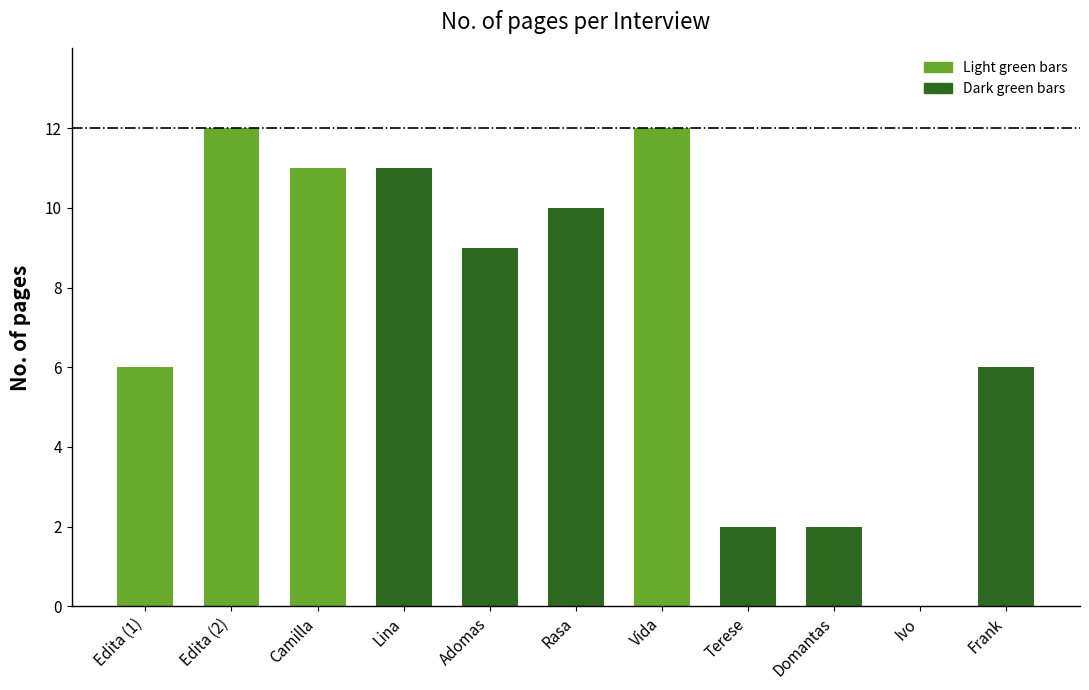

What is the sum of the values at Edita (1) and Adomas?

15